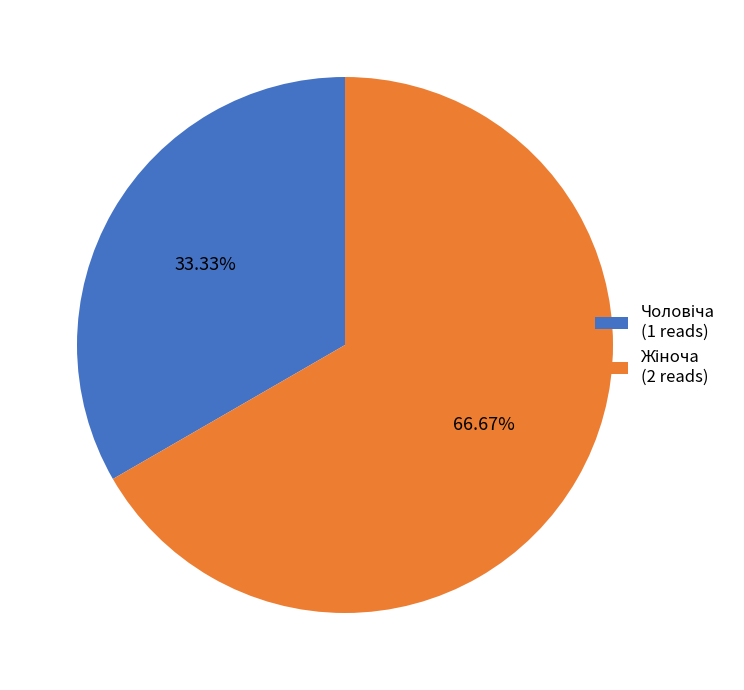

Is there a majority slice in this chart?

Yes